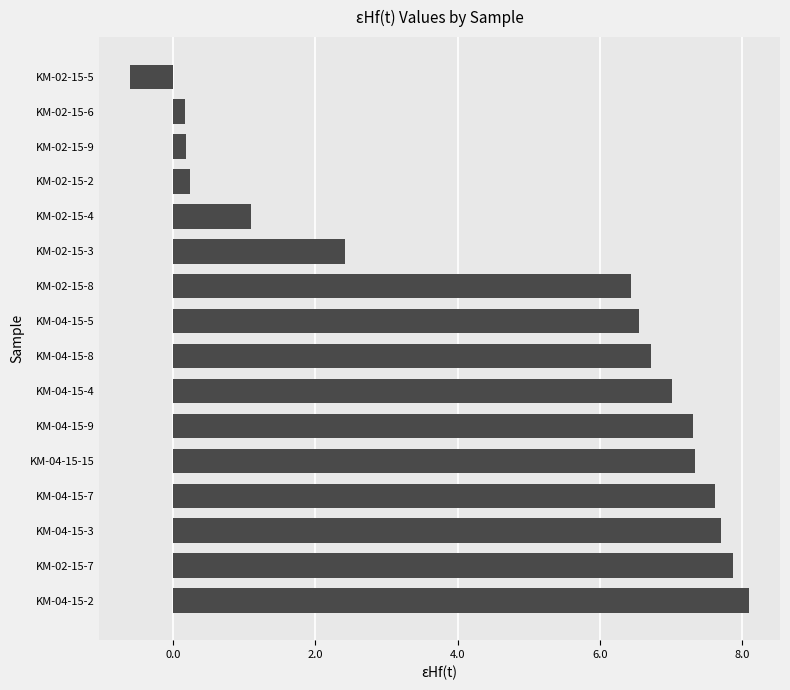

Count the number of values greater than 6.

10